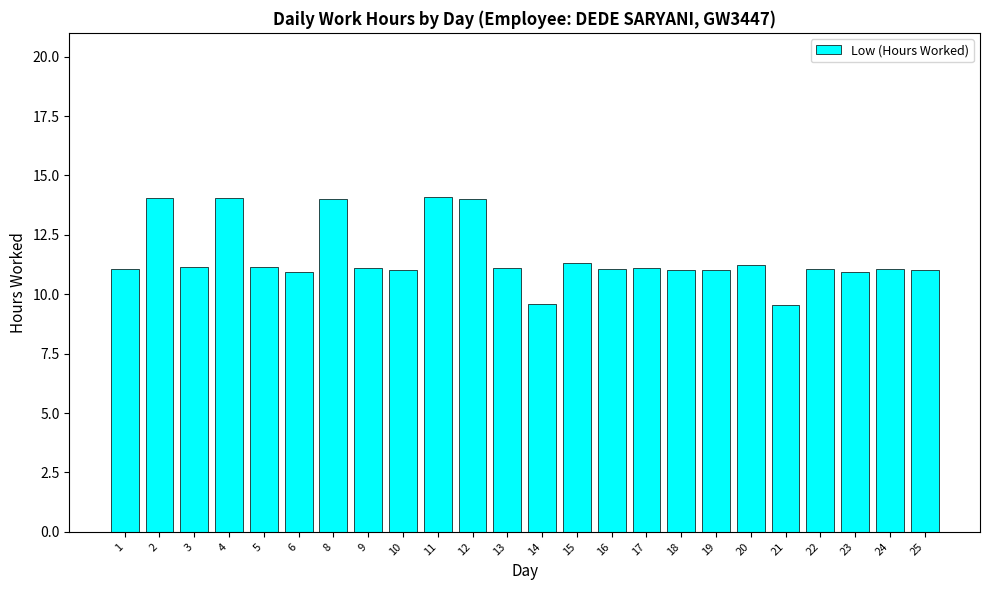

True or false: the data shows 4.1 at 11.

False